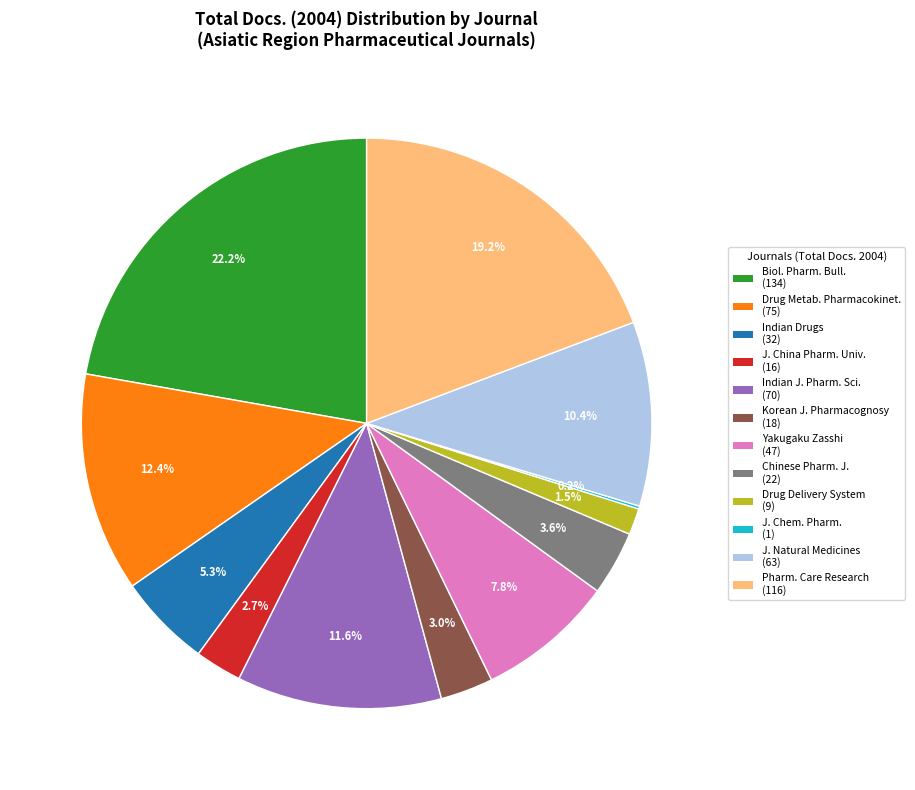

Is there a majority slice in this chart?

No